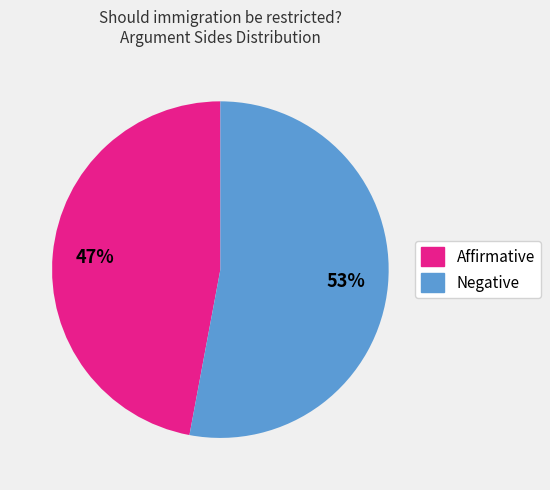

Count the number of slices in the pie.

2